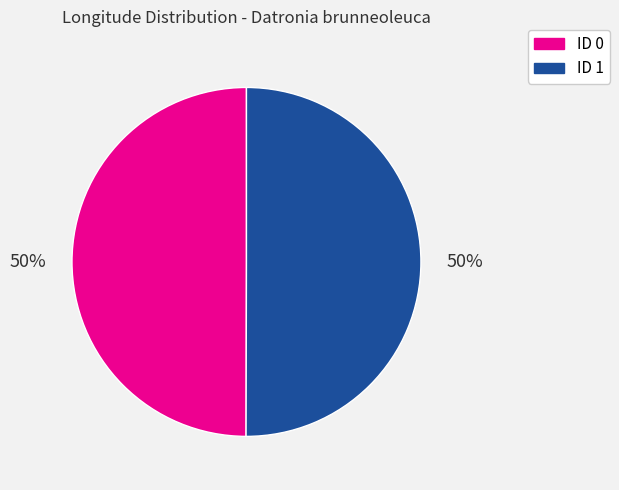

To the nearest percent, what portion does ID 0 represent?

50%